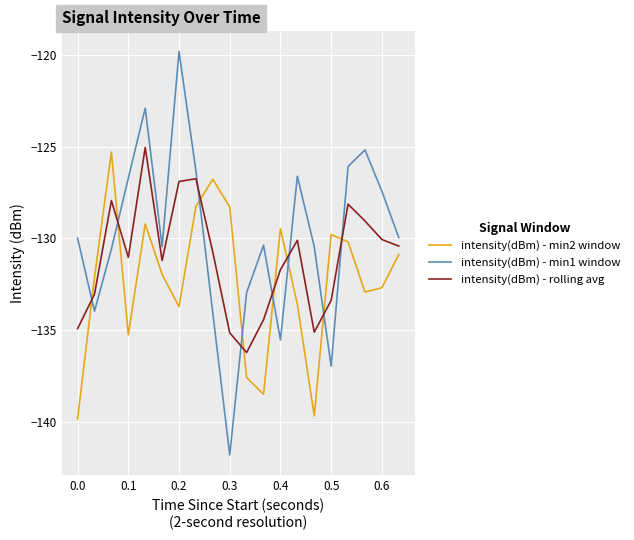

How many values in the intensity(dBm) - min2 window series are below -131?

11